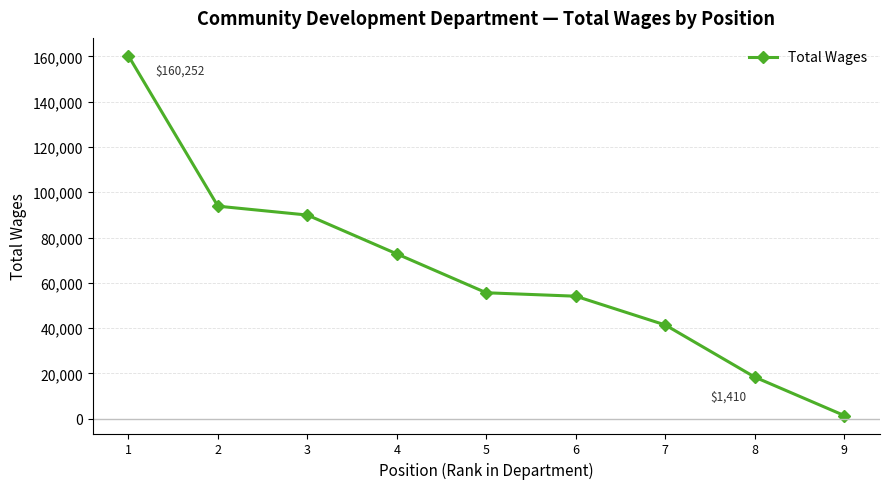

Rank the categories by value from lowest to highest.

9, 8, 7, 6, 5, 4, 3, 2, 1